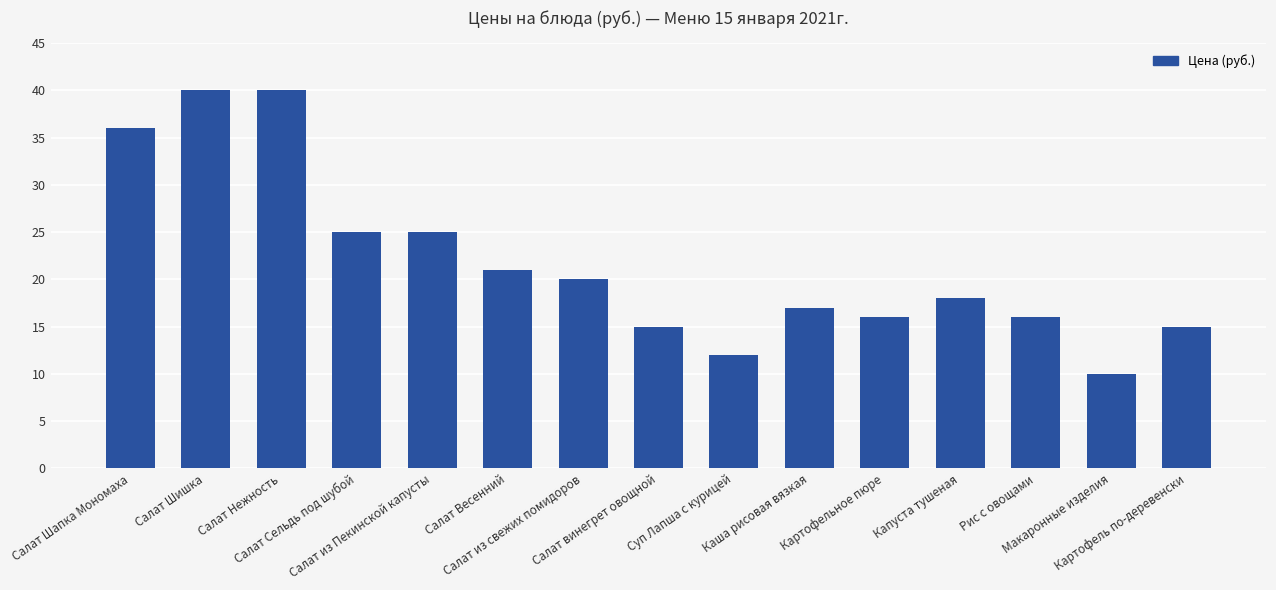

The chart shows a value of 23 at Каша рисовая вязкая. True or false?

False